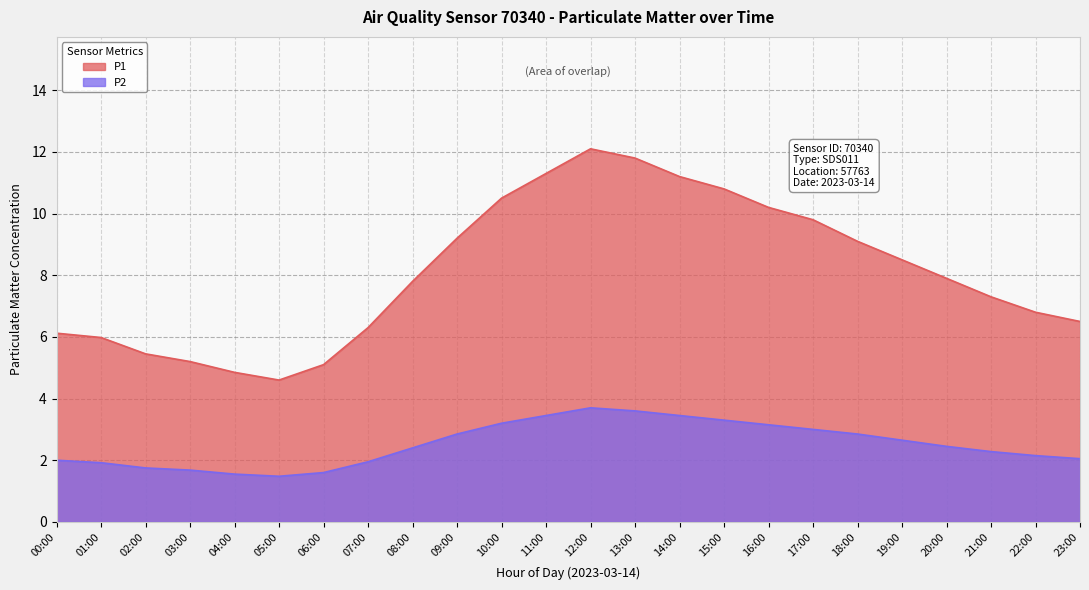

What position from the left is 09:00?

10